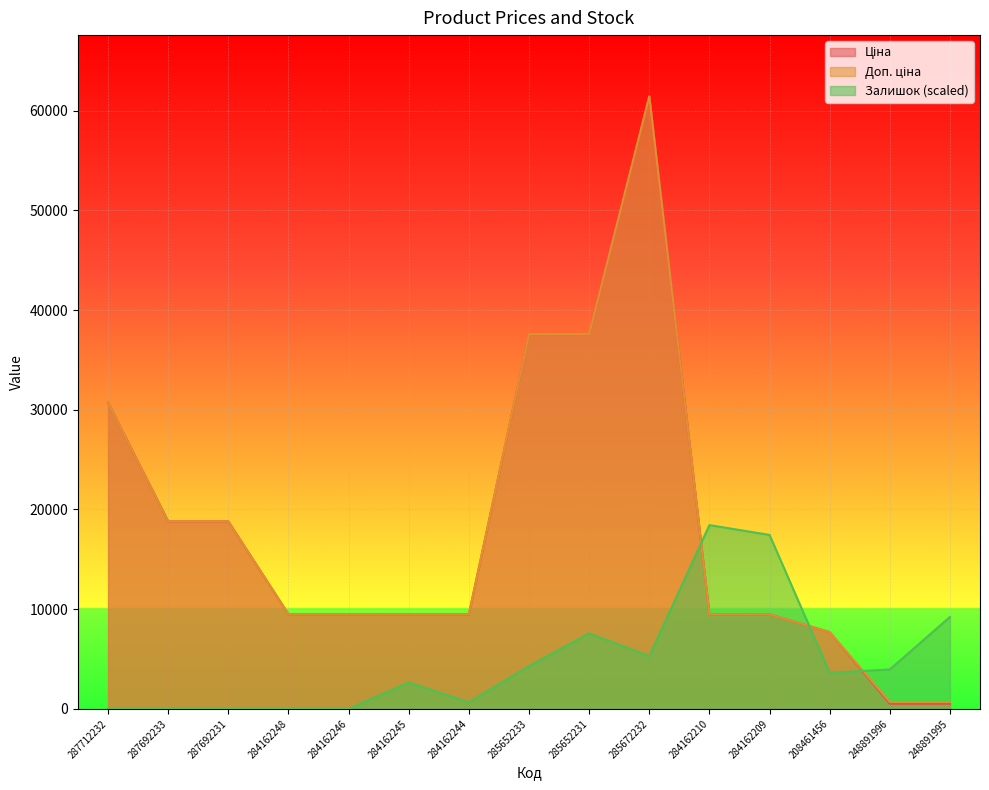

At 285672232, list the series in order from largest to smallest.

Ціна, Доп. ціна, Залишок